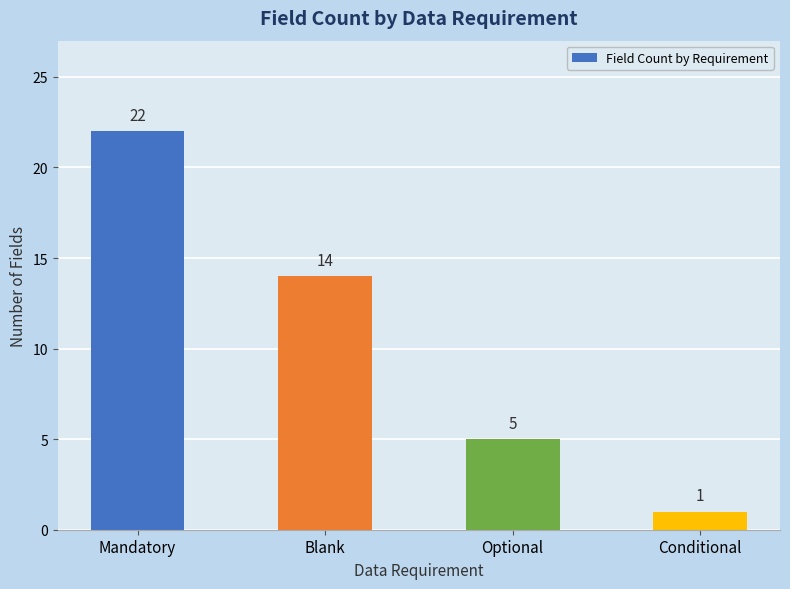

At which label is the value closest to 11?

Blank